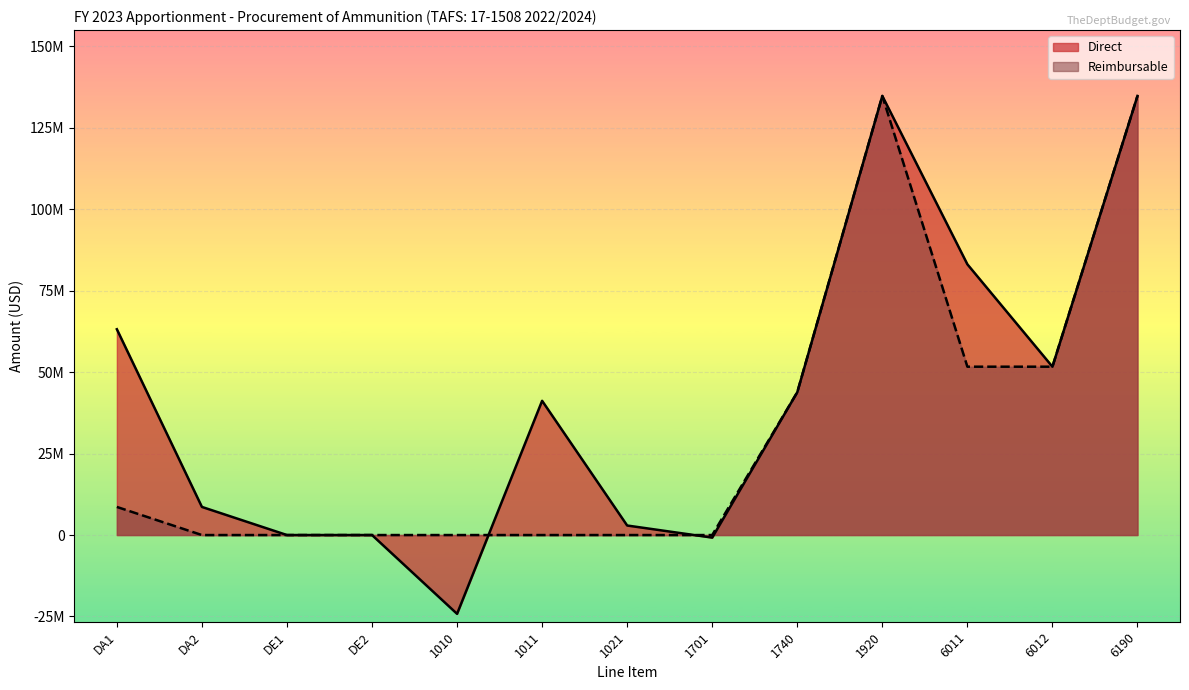

The Reimbursable series shows 79482600 at 6190. True or false?

False